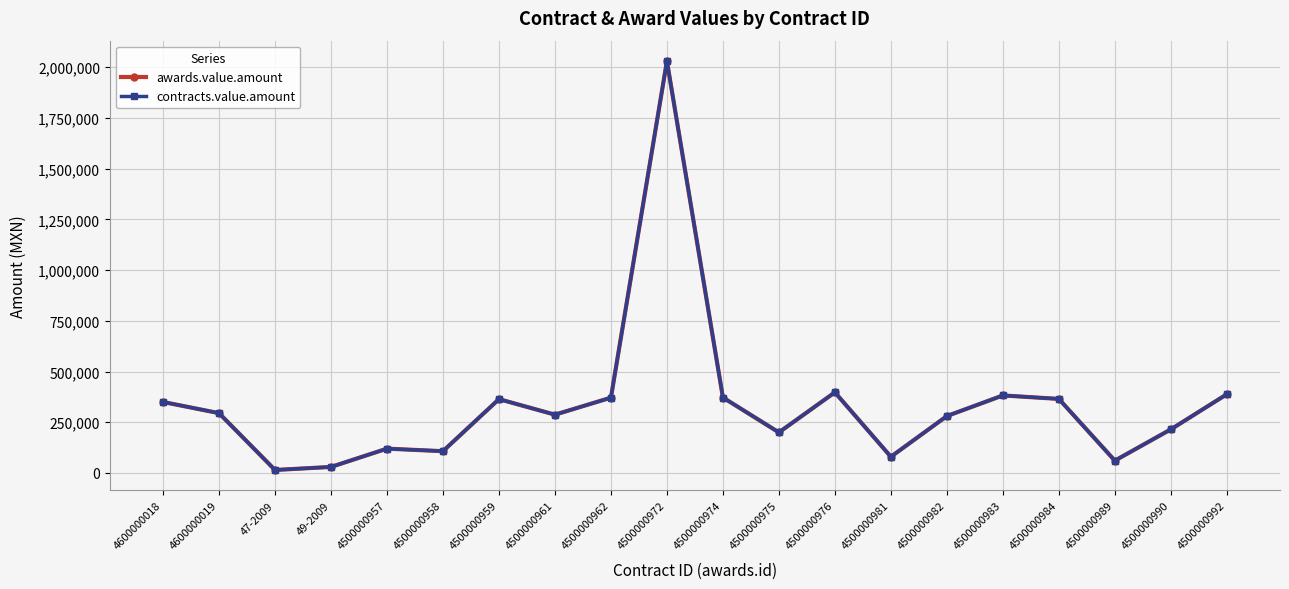

Is this an area chart (filled region under the line)?

No